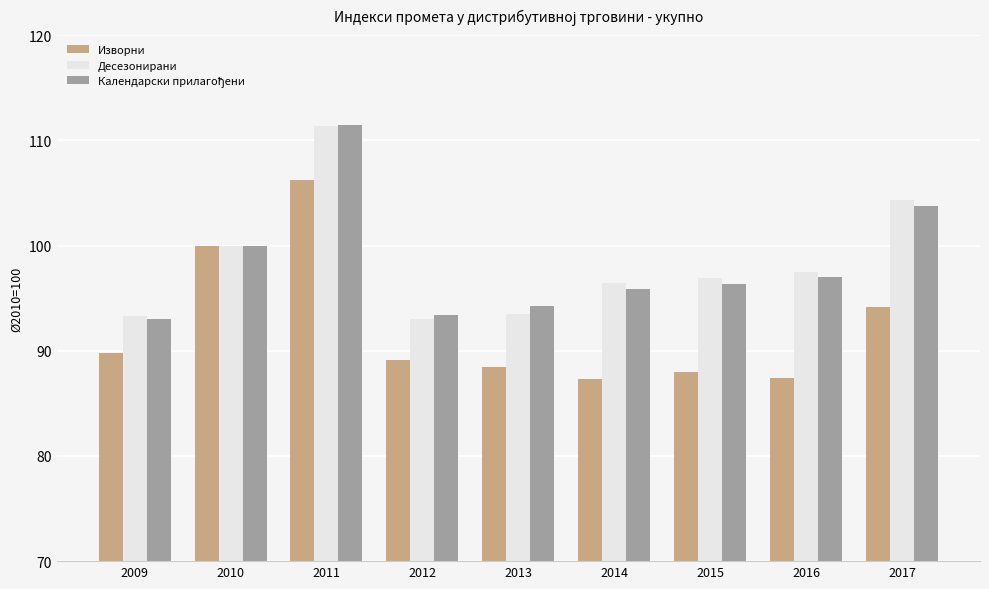

Between 2011 and 2014, which series saw the biggest shift?

Изворни